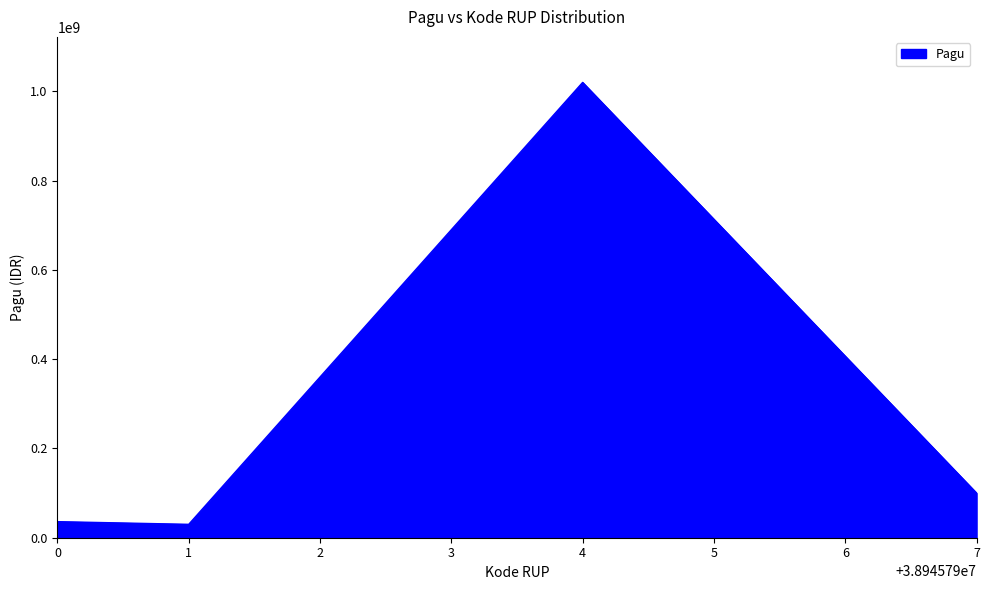

What is the ratio of the value at 4 to the value at 1?

34.0